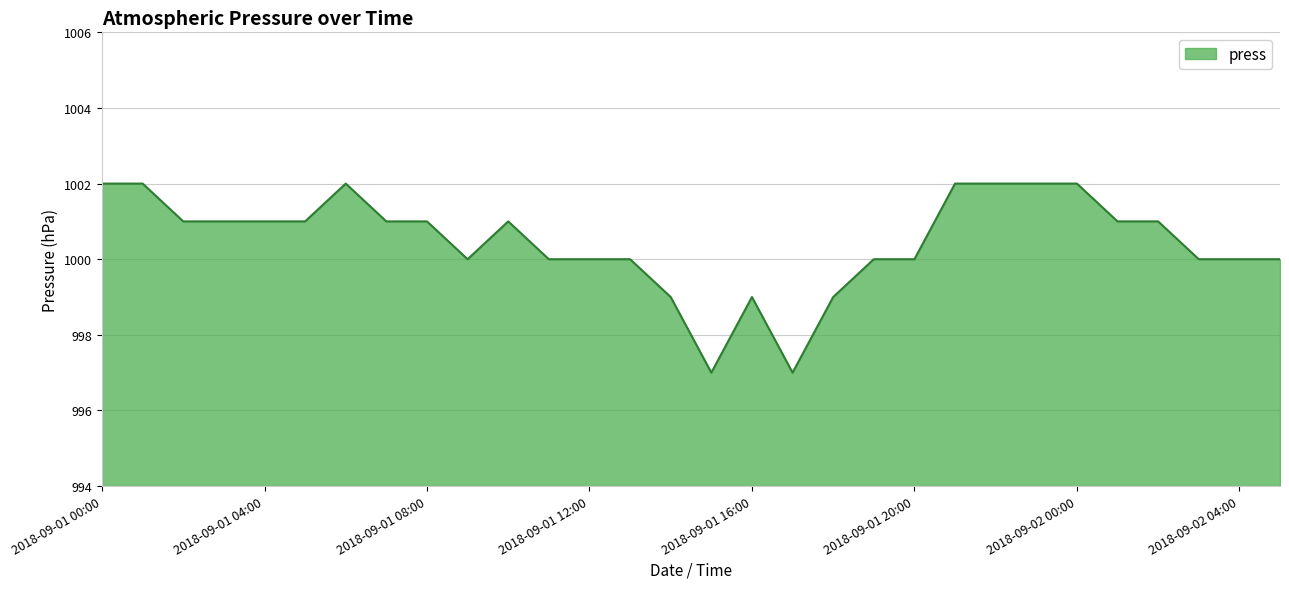

What is the sum of all values?

30014